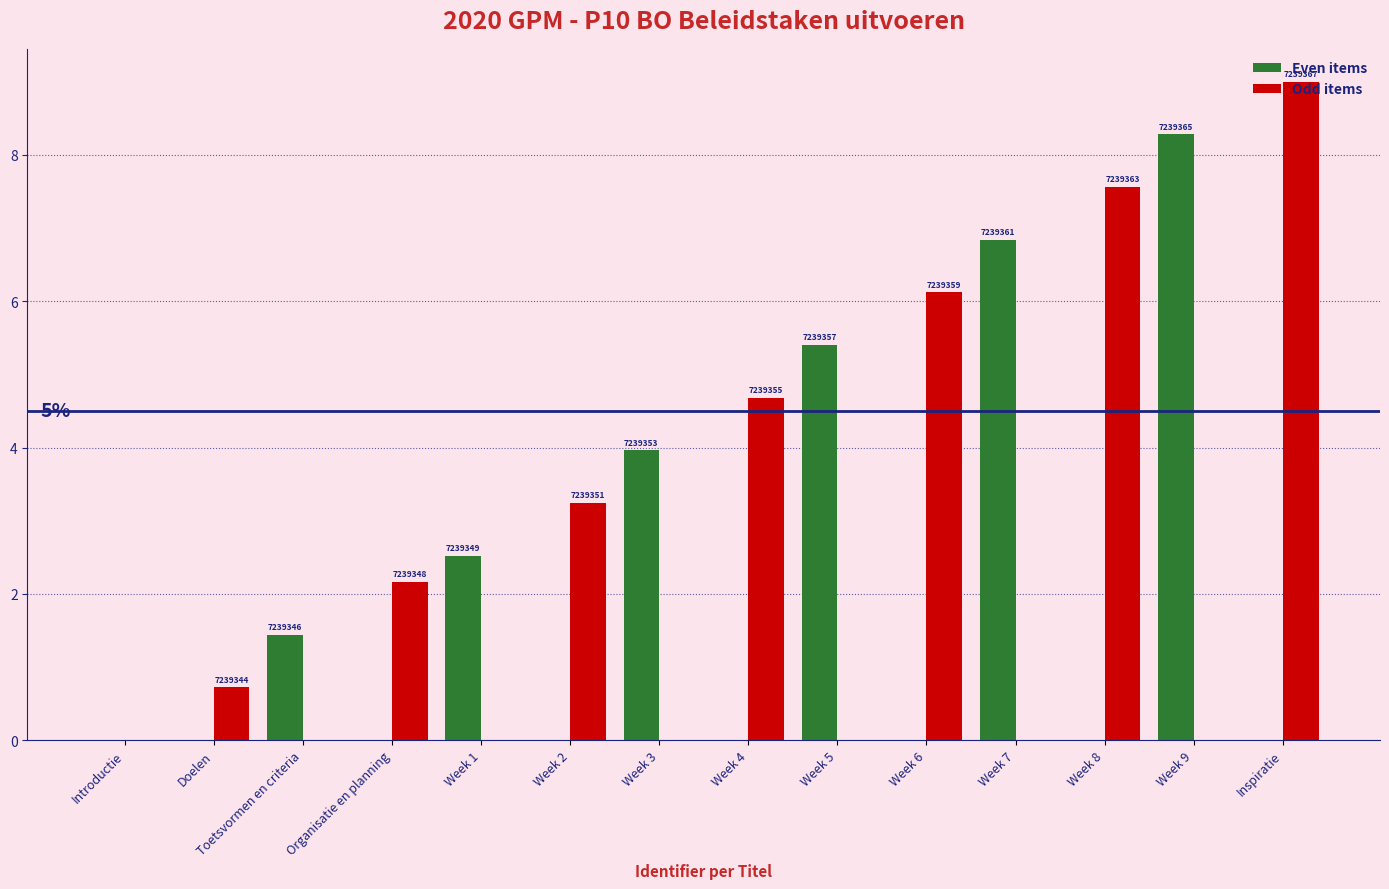

Reading right to left, what are all the values shown in this chart?

Even items: Inspiratie=0.0	Week 9=8.3	Week 8=0.0	Week 7=6.8	Week 6=0.0	Week 5=5.4	Week 4=0.0	Week 3=4.0	Week 2=0.0	Week 1=2.5	Organisatie en planning=0.0	Toetsvormen en criteria=1.4	Doelen=0.0	Introductie=0.0
Odd items: Inspiratie=9.0	Week 9=0.0	Week 8=7.6	Week 7=0.0	Week 6=6.1	Week 5=0.0	Week 4=4.7	Week 3=0.0	Week 2=3.2	Week 1=0.0	Organisatie en planning=2.2	Toetsvormen en criteria=0.0	Doelen=0.7	Introductie=0.0